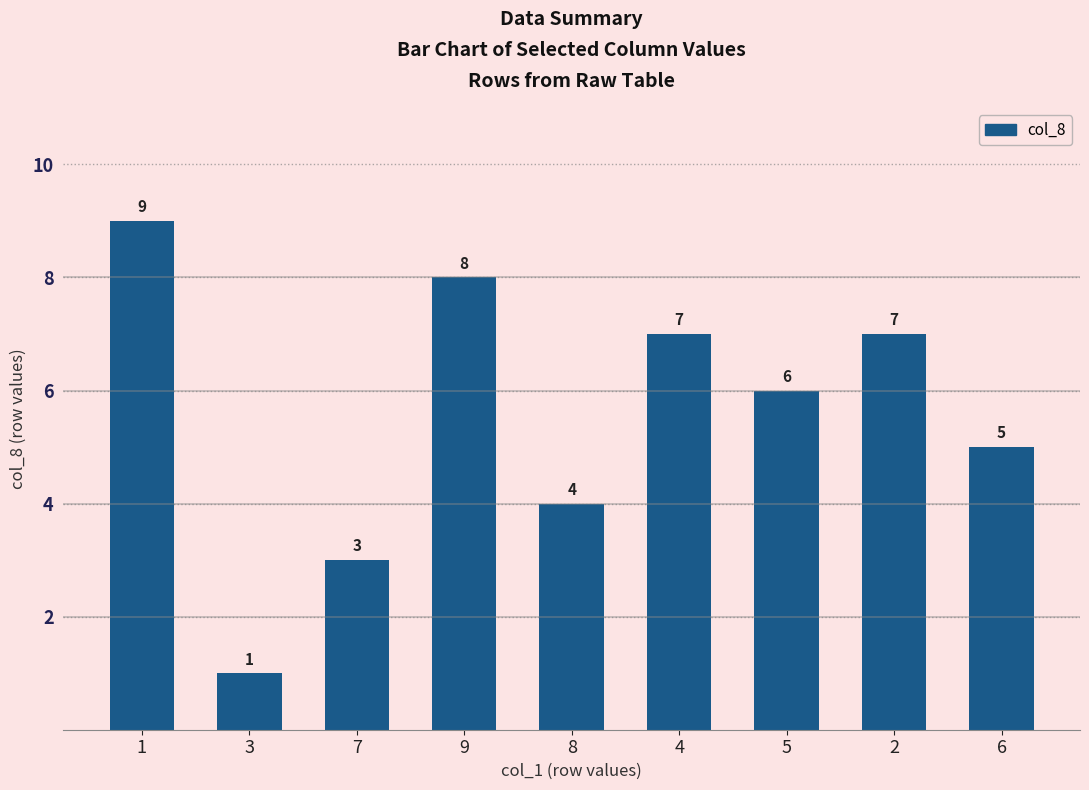

Is it true that the value at 5 is 4?

False